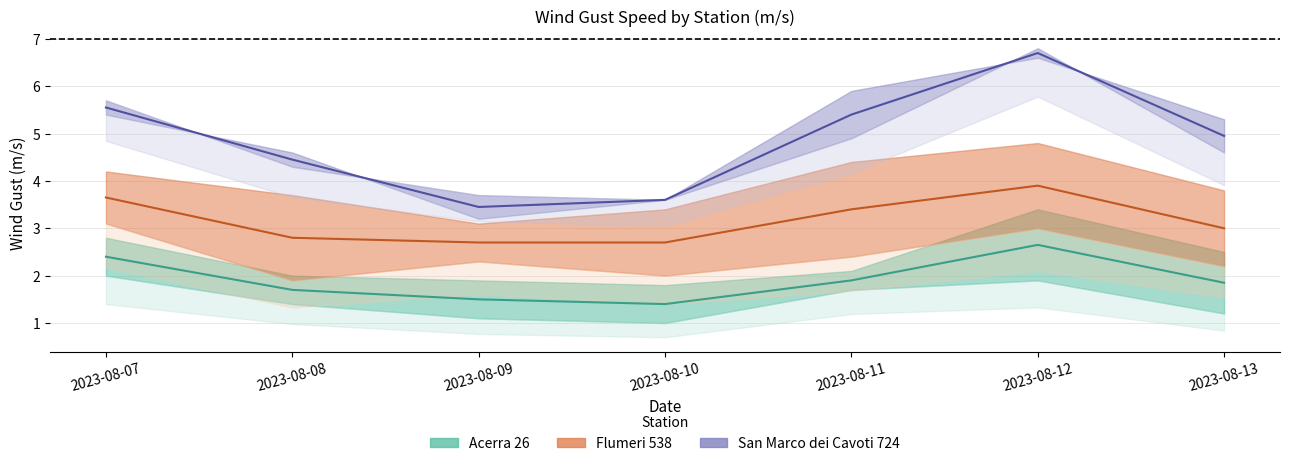

The San Marco dei Cavoti 724 series shows 9.9 at 2023-08-12. True or false?

False